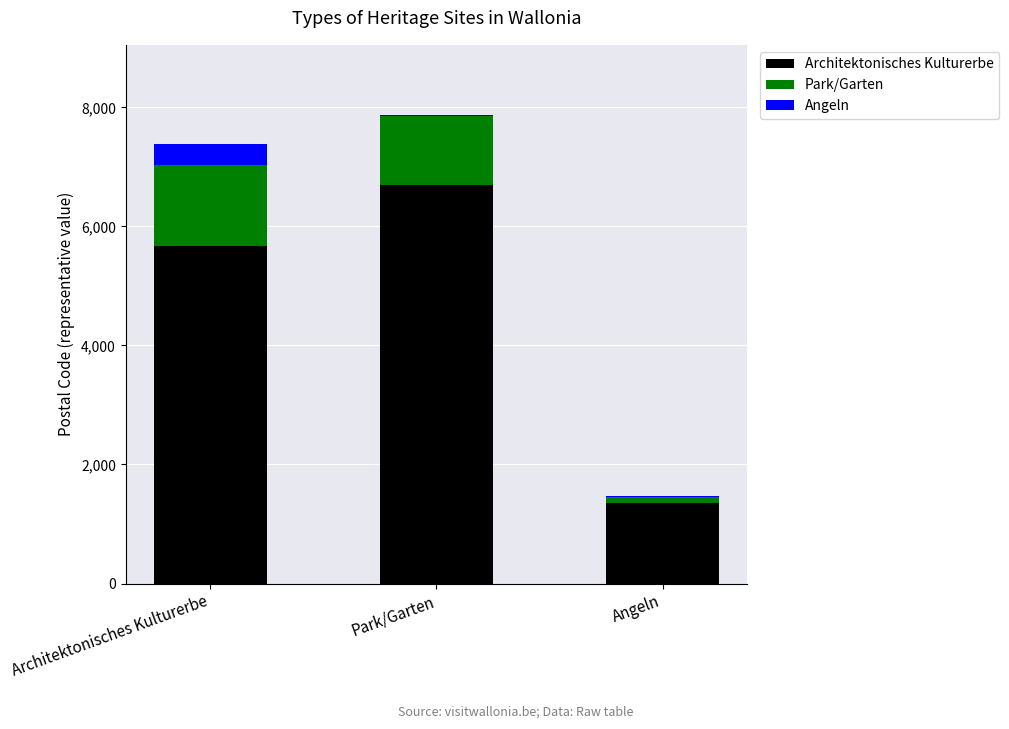

At which label is Architektonisches Kulturerbe closest to 4025?

Architektonisches Kulturerbe